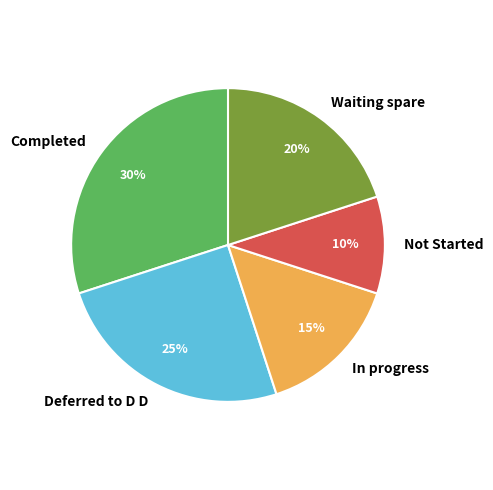

Is Deferred to D D the majority of the pie?

No